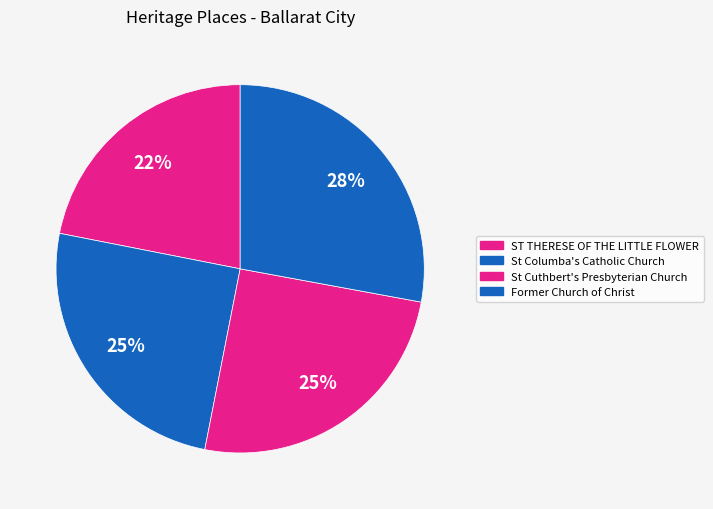

Which category has the smallest portion of the pie?

ST THERESE OF THE LITTLE FLOWER